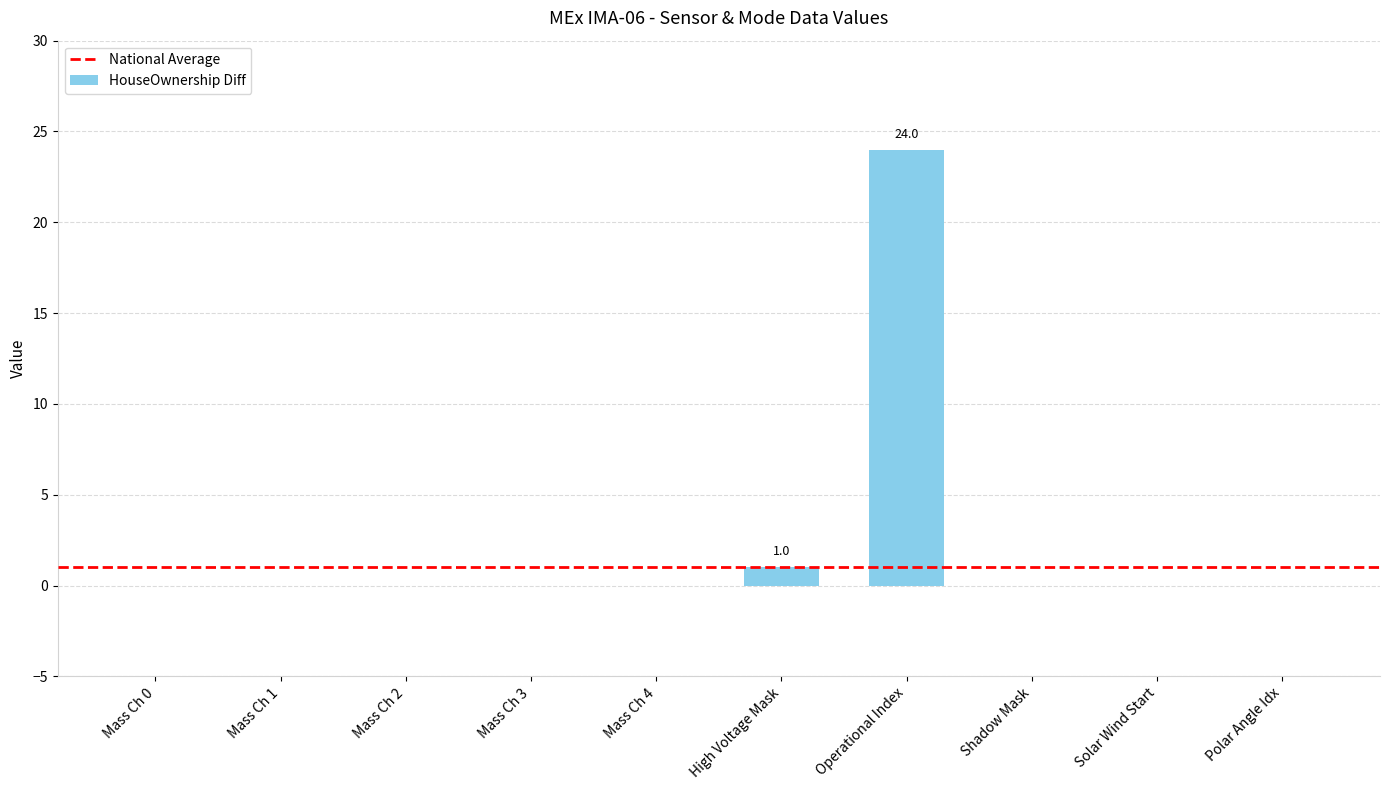

Which label corresponds to the largest value in the chart?

Operational Index